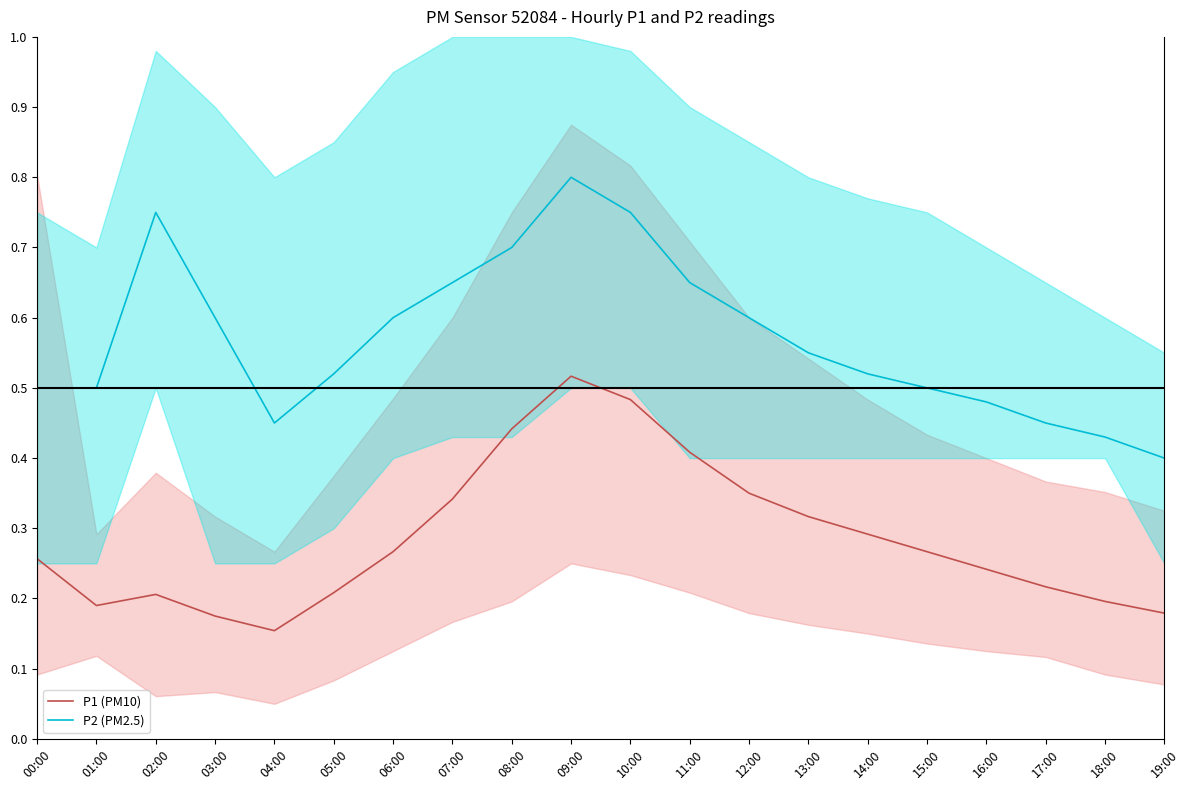

Is the value of P2 (PM2.5) at 04:00 greater than the value of P1 (PM10) at 10:00?

No